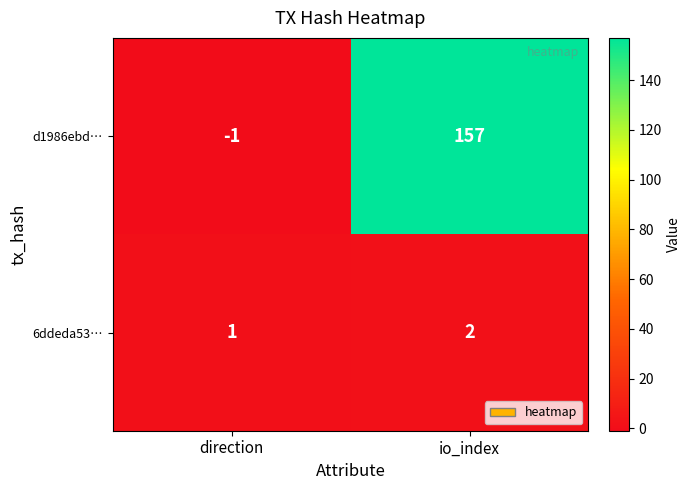

List the series in order of their peak value, lowest first.

6ddeda53…, d1986ebd…